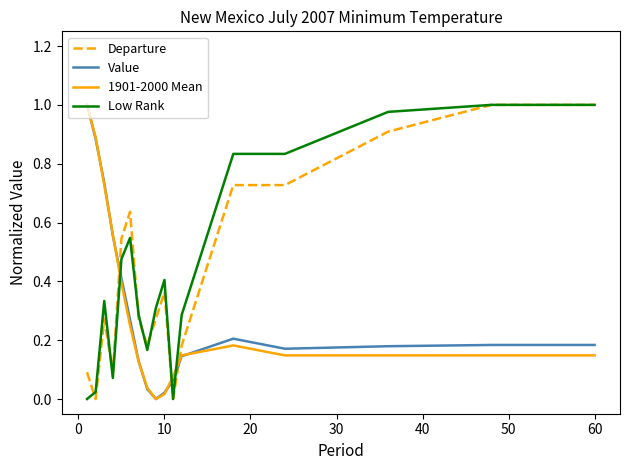

True or false: Value and 1901-2000 Mean intersect in this chart.

True